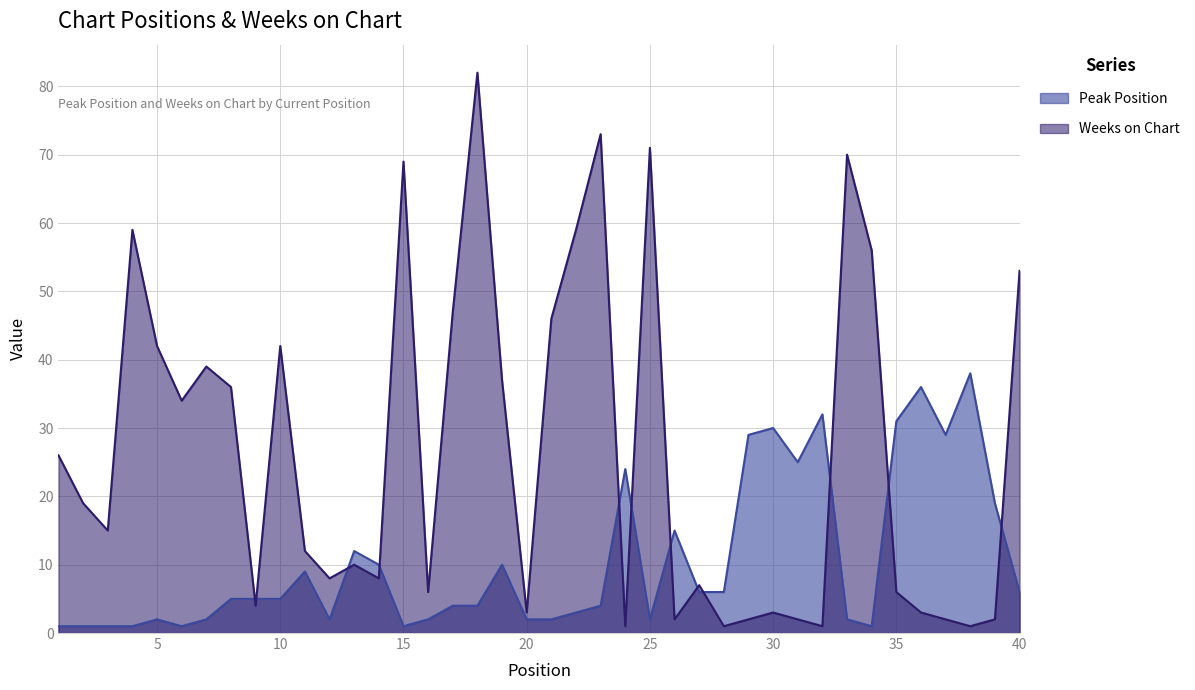

Rank the series by their average value, from highest to lowest.

Weeks on Chart, Peak Position